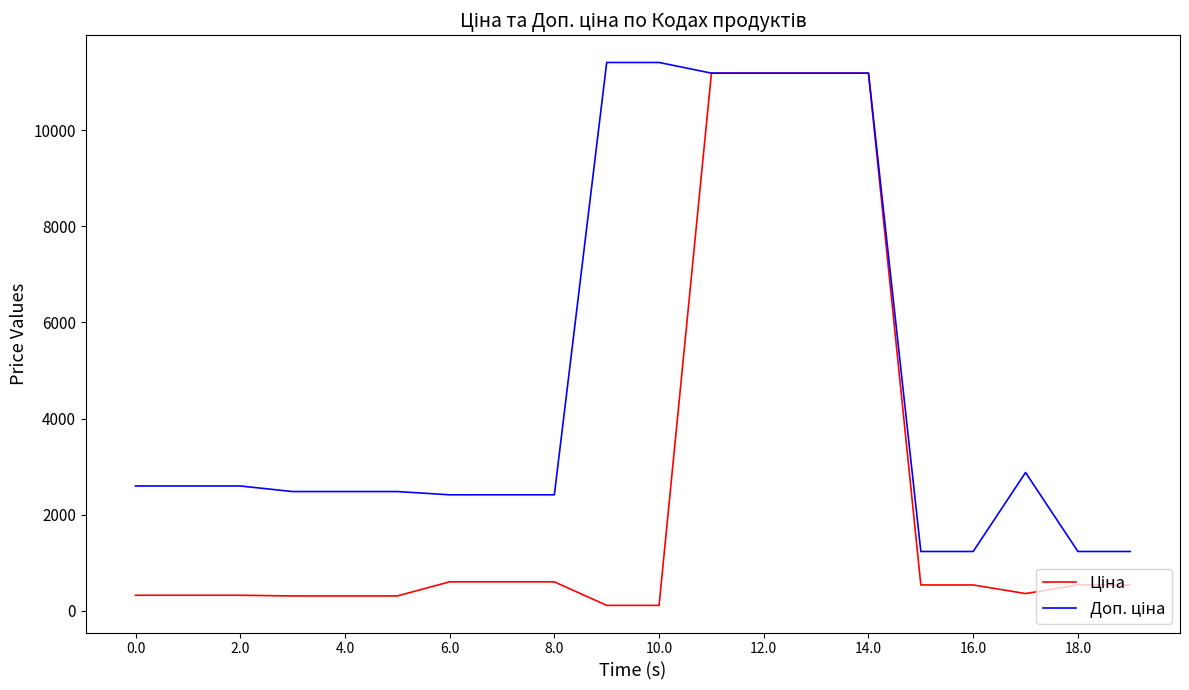

What is the maximum value shown in the chart?

11410.0